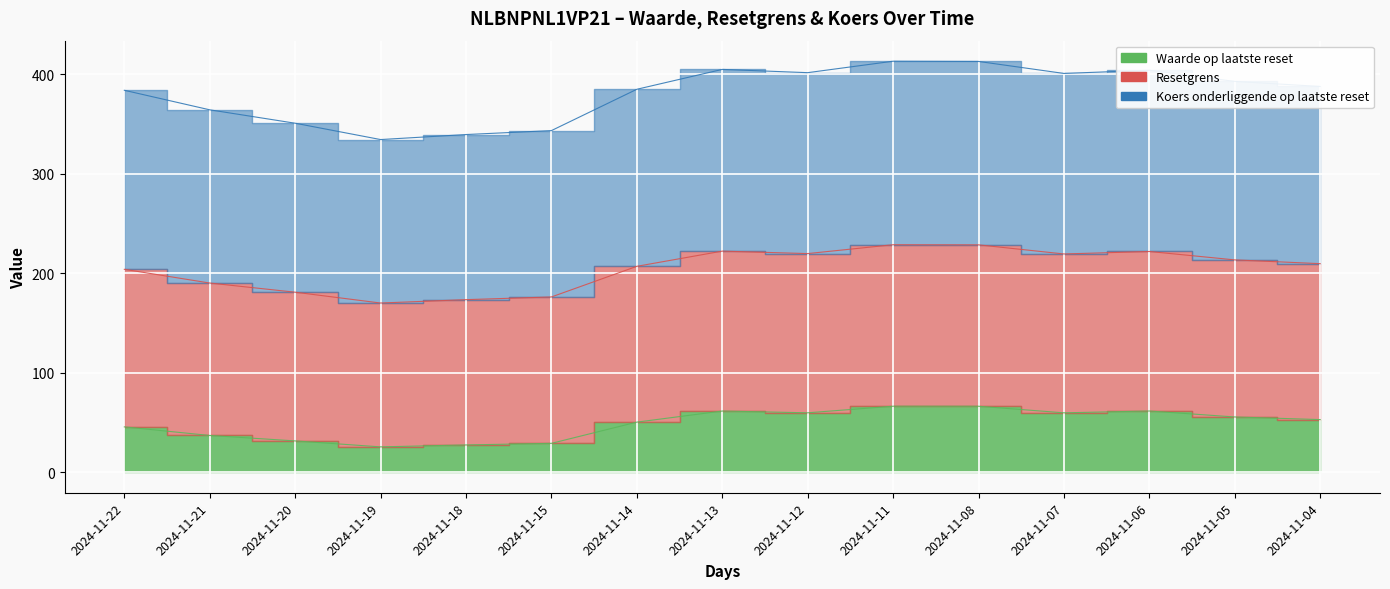

What is the minimum value for Koers onderliggende op laatste reset?

170.1